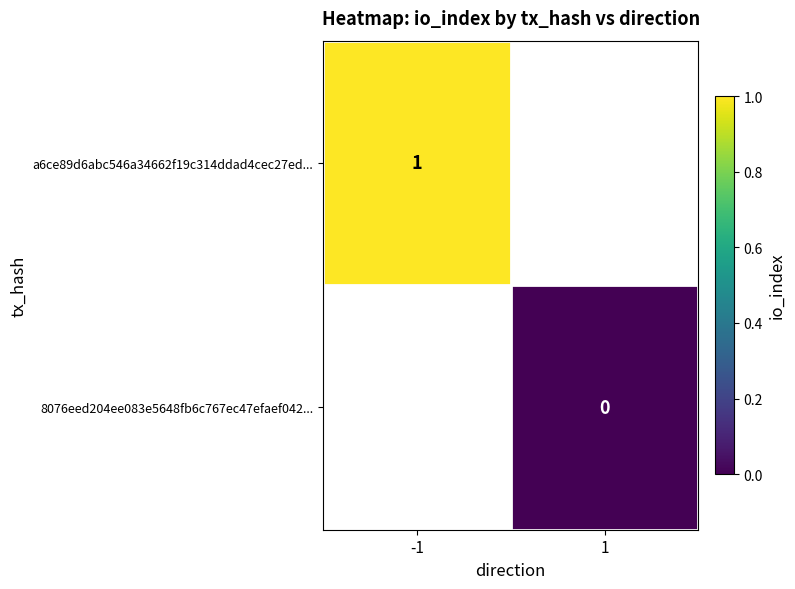

The a6ce89d6abc546a34662f19c314ddad4cec27ed... series shows 0.6 at -1. True or false?

False